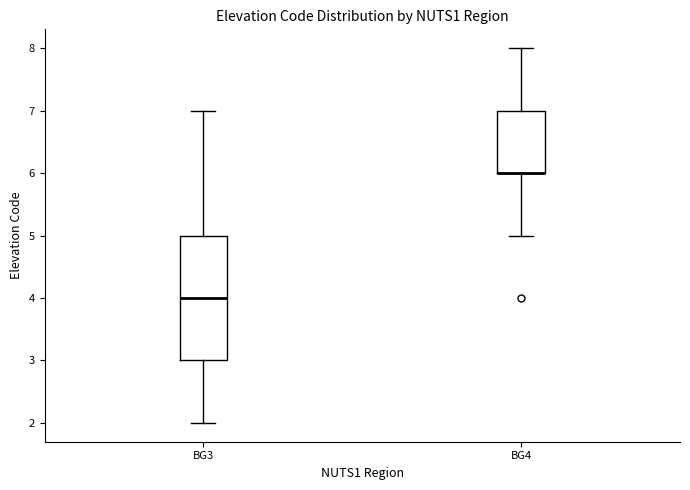

Reading left to right, transcribe this box plot: for each box, give where its median line is, the range the box spans, and where its two whiskers end, as read against the y-axis. The values are not printed on the chart, so give them approximately, as read against the axis.

BG3: median 4, box 3 to 5, whiskers 2 to 7
BG4: median 6 (drawn on the box's lower edge), box 6 to 7, whiskers 5 to 8